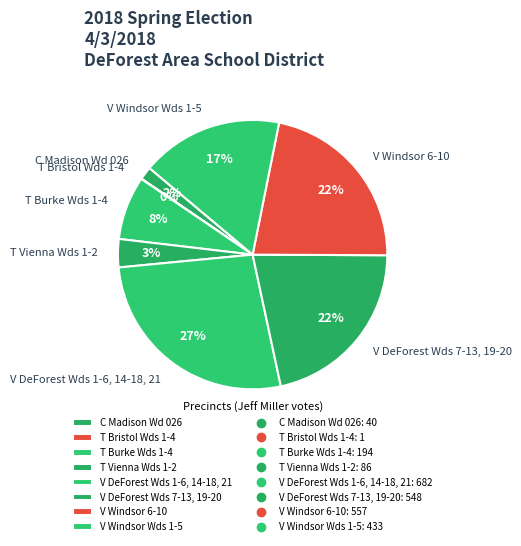

What percentage is the T Vienna Wds 1-2 slice, to the nearest percent?

3%